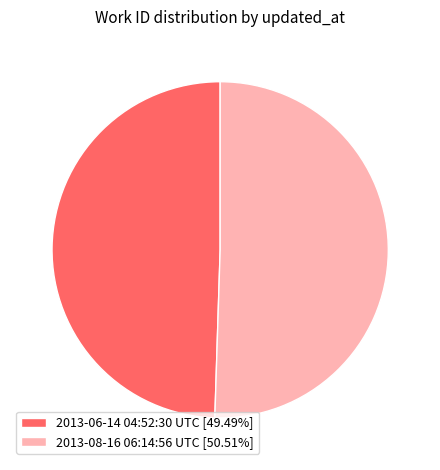

How many slices are in this pie chart?

2